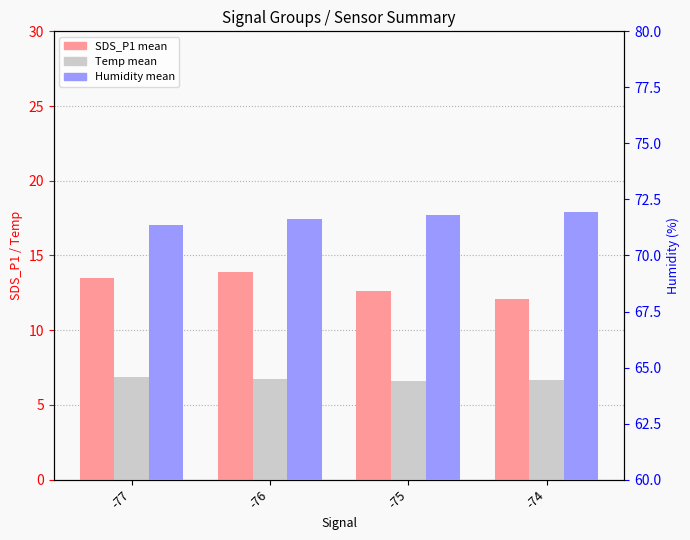

What is the total value across all series at -74?

90.7